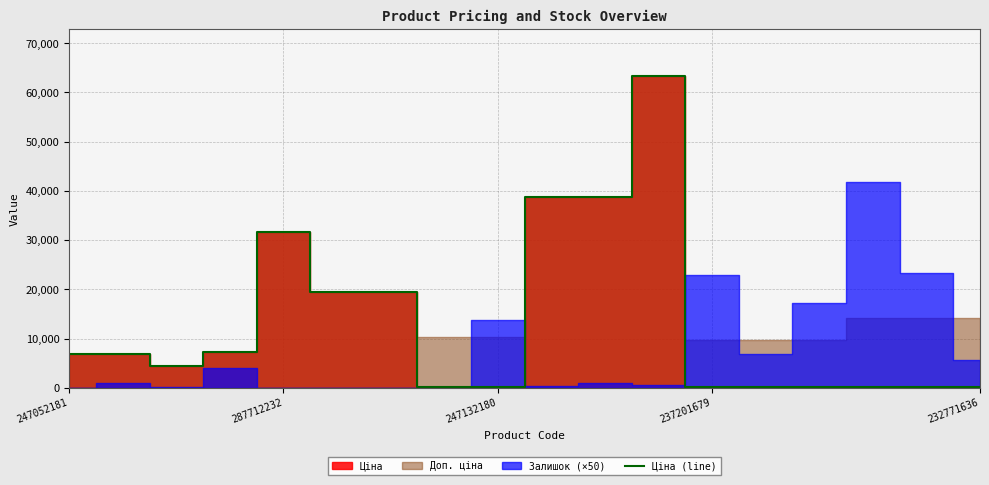

How many points are higher than both their immediate neighbors (excluding endpoints)?

2